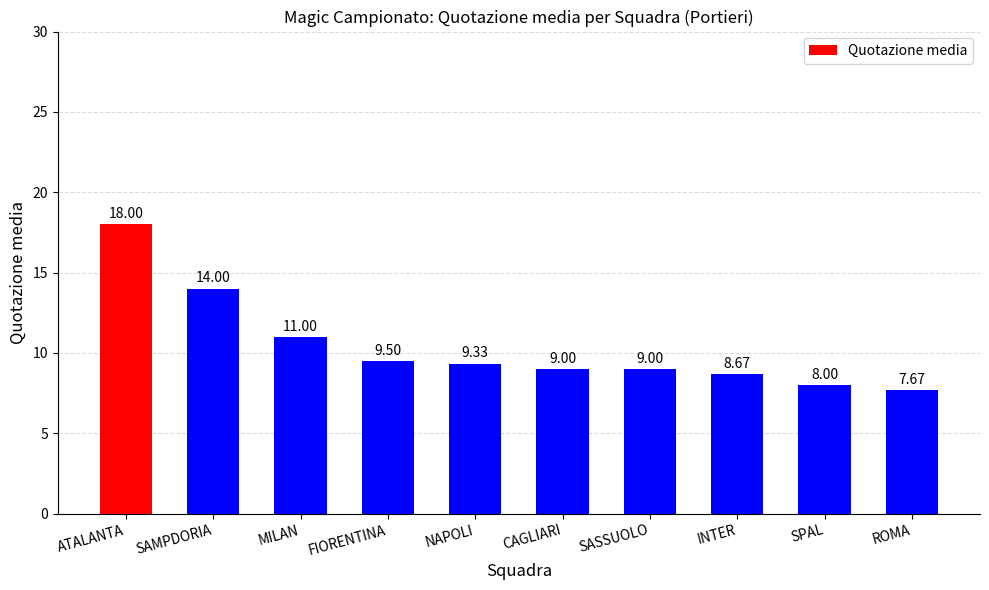

What is the sum of the values at SAMPDORIA and ROMA?

21.7